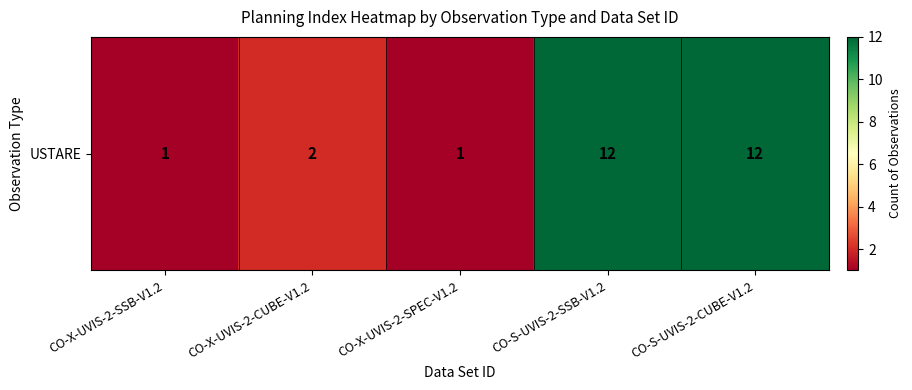

List the labels in order of value, largest first.

CO-S-UVIS-2-SSB-V1.2, CO-S-UVIS-2-CUBE-V1.2, CO-X-UVIS-2-CUBE-V1.2, CO-X-UVIS-2-SSB-V1.2, CO-X-UVIS-2-SPEC-V1.2